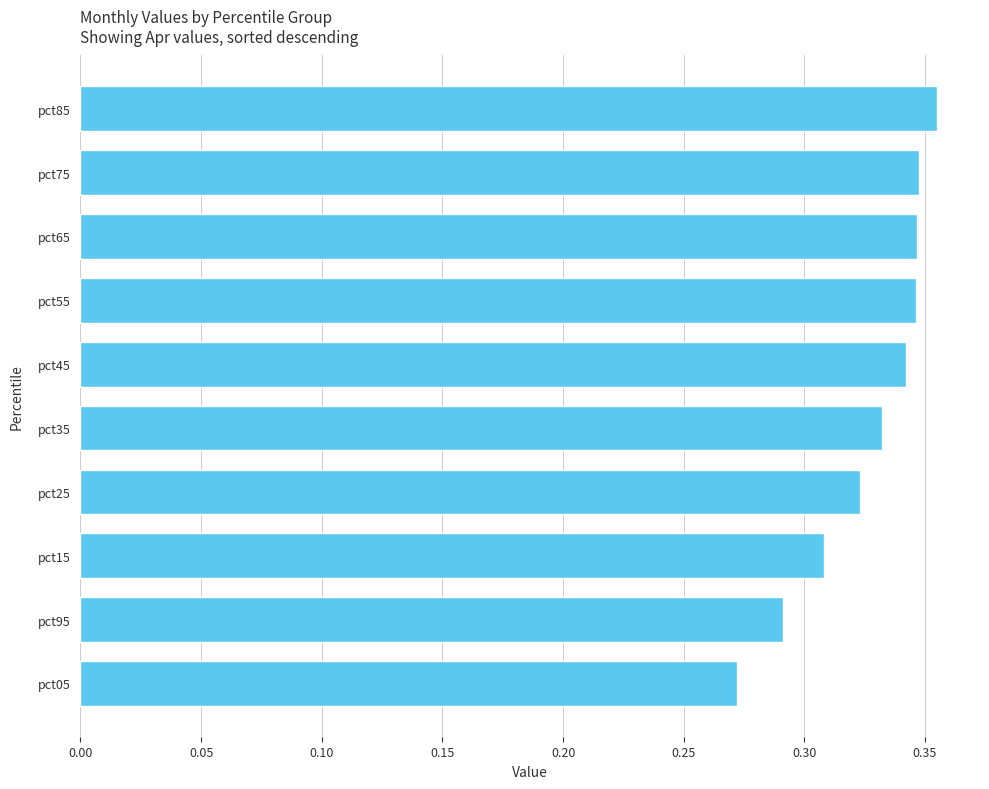

Is it true that the value at pct25 is 0.5?

False